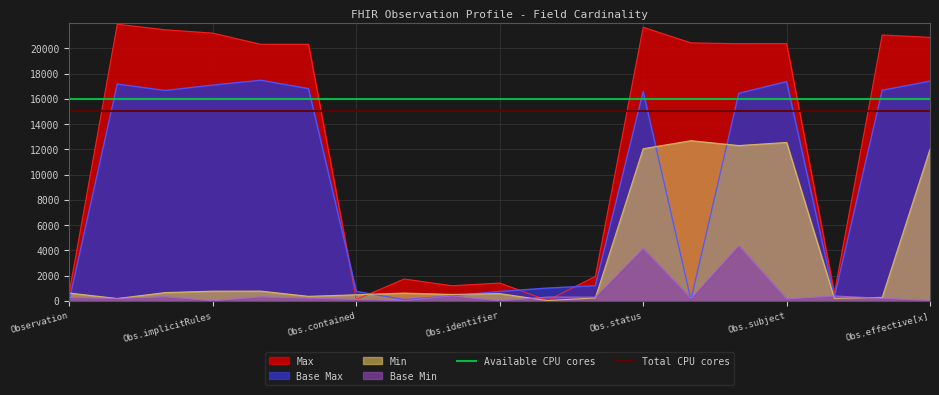

The Total CPU cores series shows 26317 at Obs.implicitRules. True or false?

False